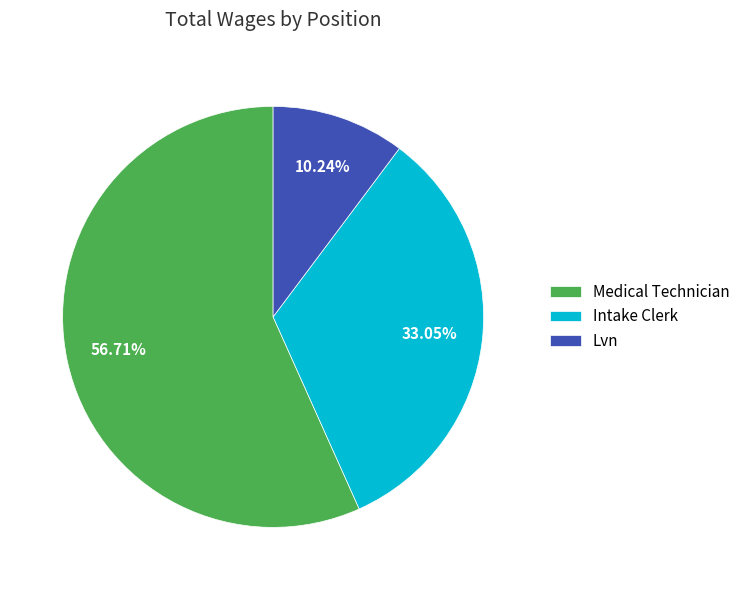

What is the largest slice in the pie chart?

Medical Technician